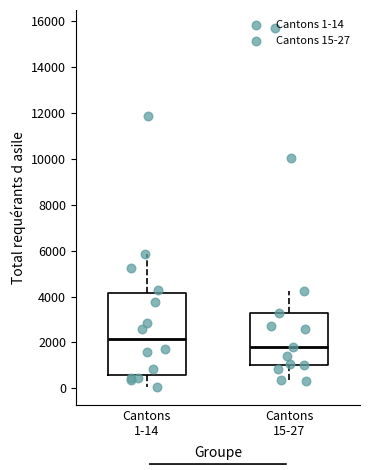

Reading left to right, transcribe this box plot: for each box, give where its median line is, the range the box spans, and where its two whiskers end, as read against the y-axis. The values are not printed on the chart, so give them approximately, as read against the axis.

Cantons 1-14: median 2200, box 600 to 4200, whiskers 0 to 5800
Cantons 15-27: median 1800, box 1000 to 3200, whiskers 400 to 4200